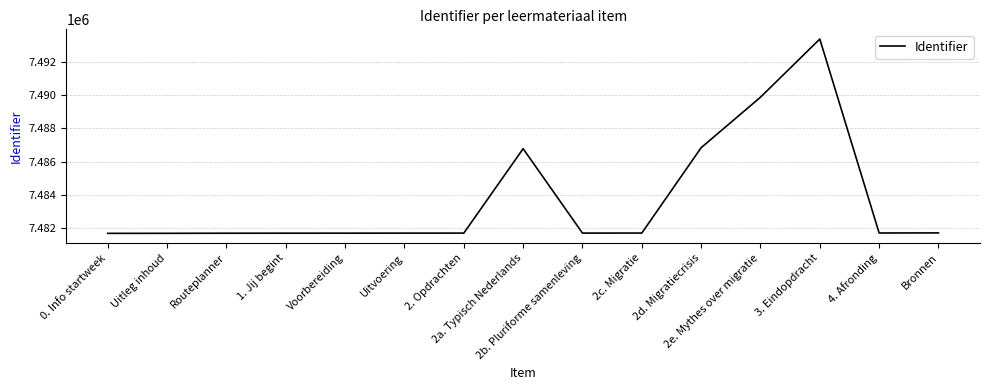

What is the change in value from 2e. Mythes over migratie to Bronnen?

-8157